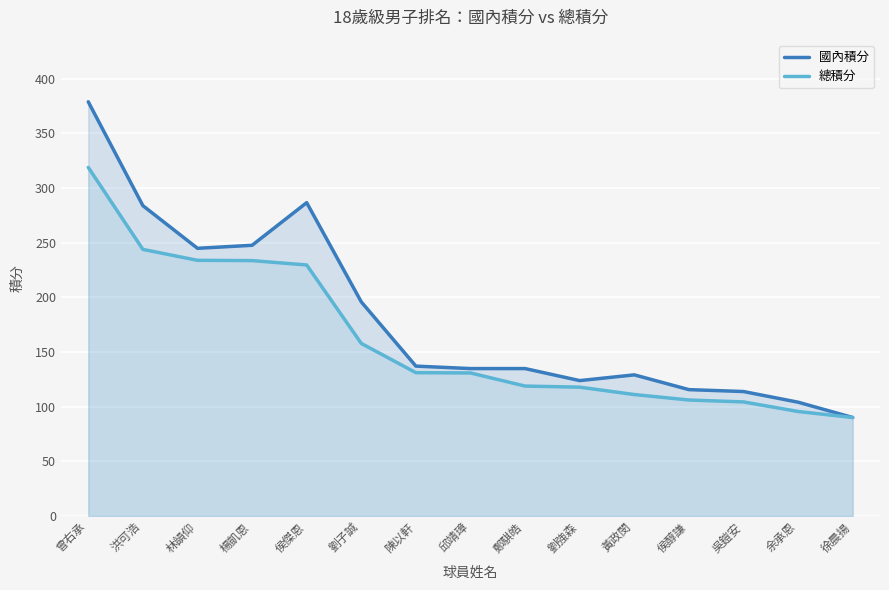

Rank the categories by 總積分 value from lowest to highest.

徐晨揚, 余承恩, 吳鎧安, 侯醇謙, 黃政閔, 劉強森, 鄭騏皓, 邱靖璋, 陳以軒, 劉子誠, 侯傑恩, 楊凱恩, 林韻仰, 洪可浩, 曾右承